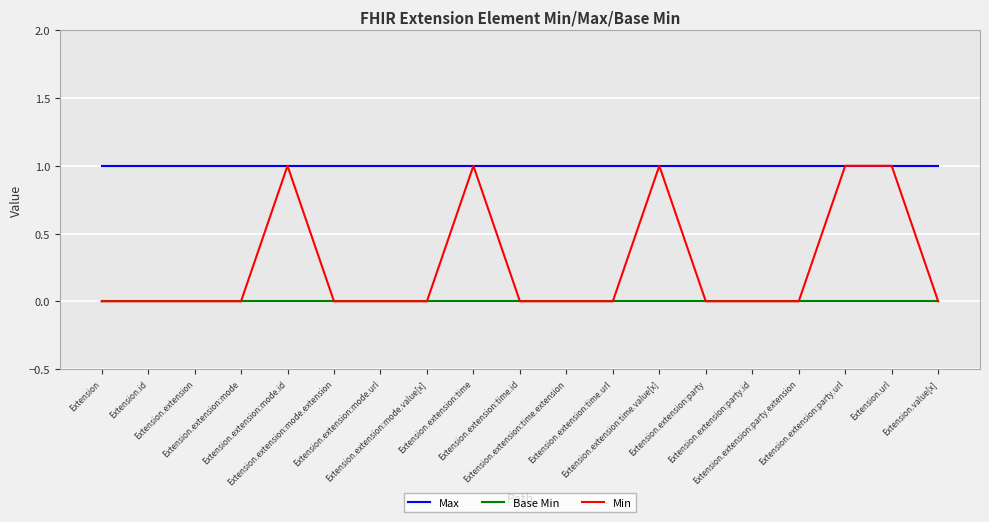

The value of Max at Extension.extension:time.url is 0. True or false?

False